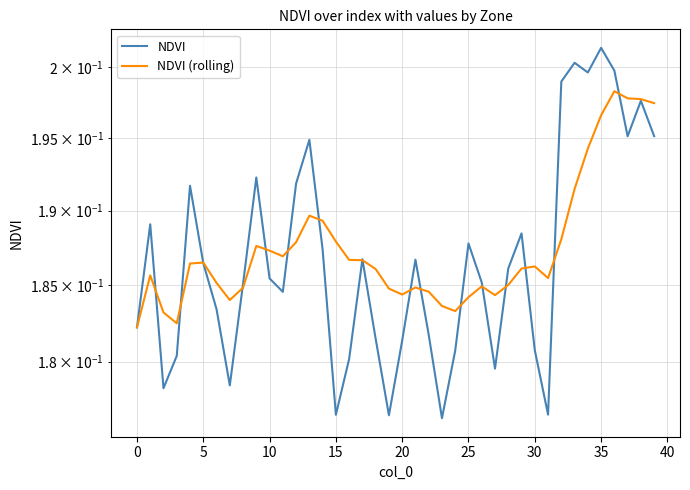

Which has a higher value, 19 or 40?

40